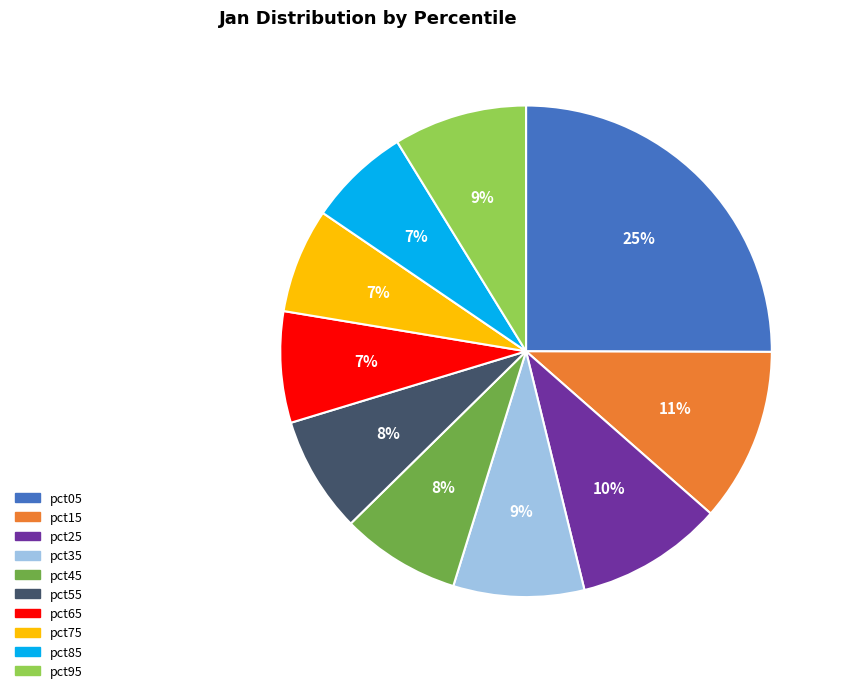

Does pct65 account for over 50% of the chart?

No